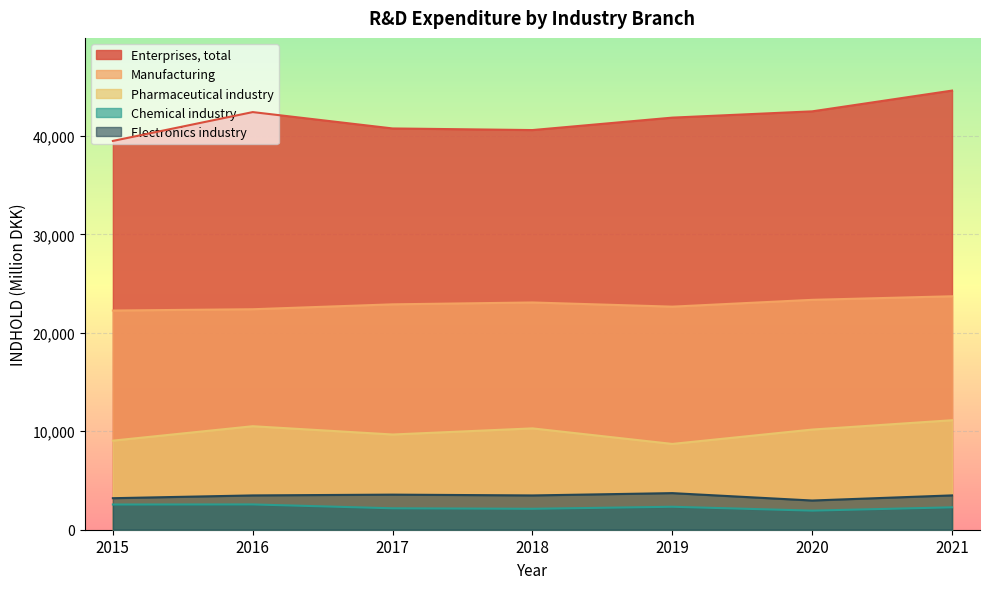

How many interior local peaks does the Enterprises, total series have?

1